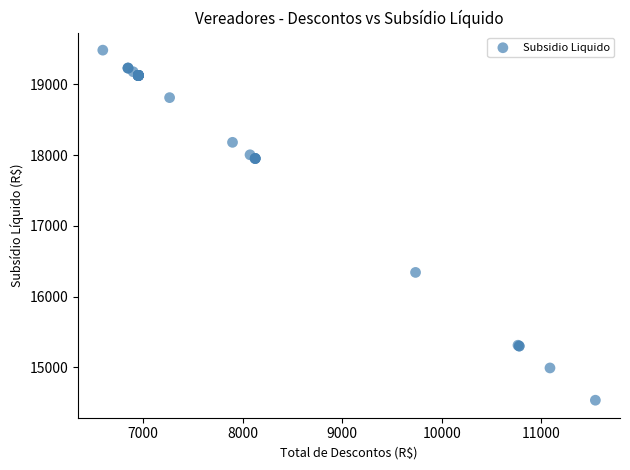

What Y value in the scatter plot is closest to 17011?

16343.4